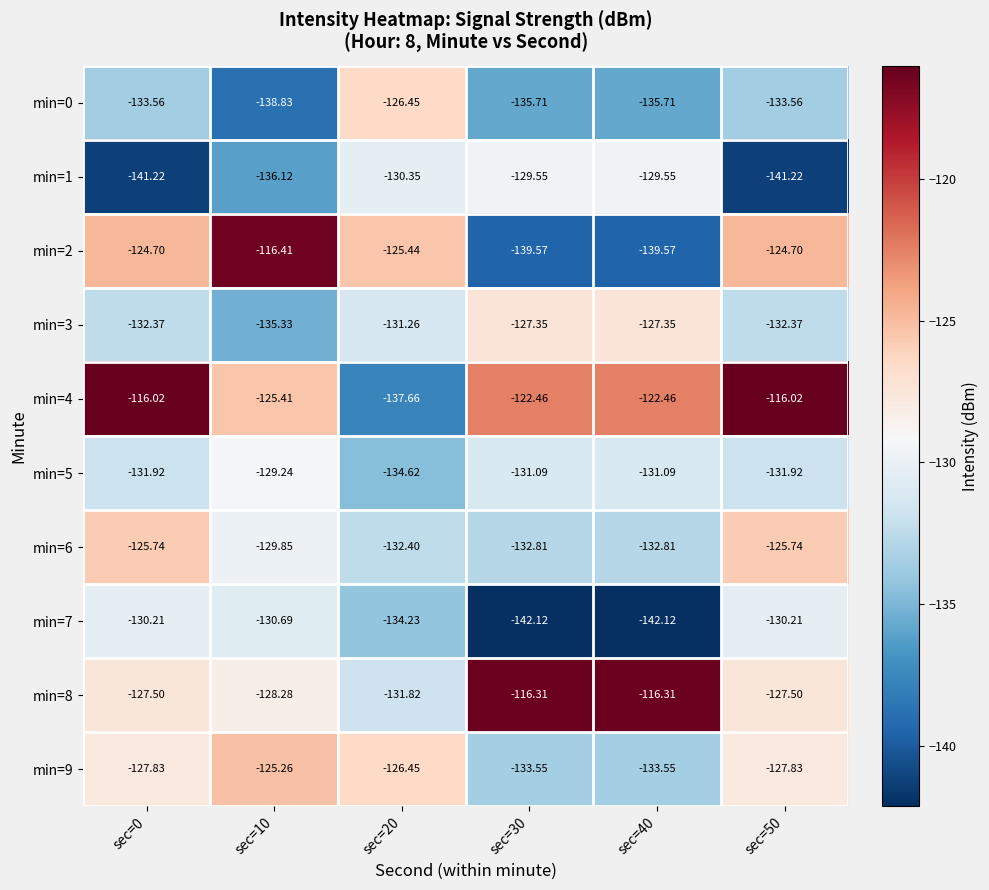

Is the value of min=6 at sec=30 greater than the value of min=3 at sec=20?

No